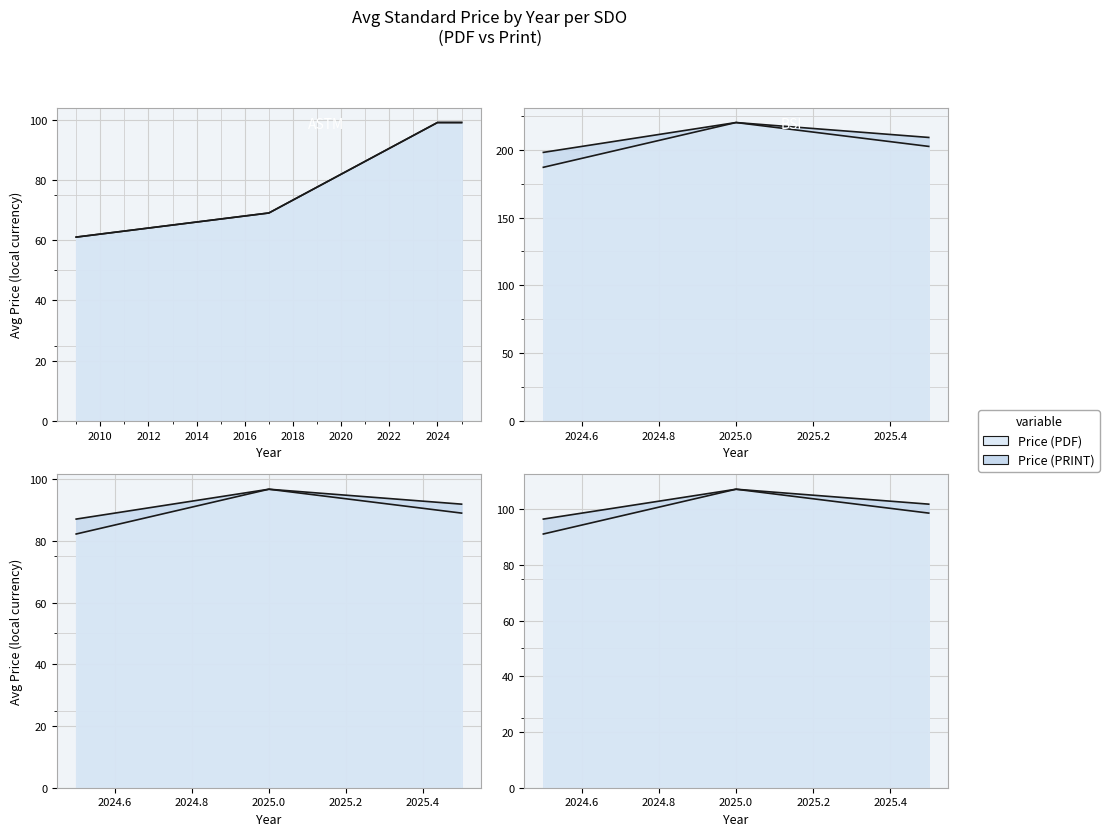

Rank the series by their maximum value, from highest to lowest.

Price (PDF), Price (PRINT)